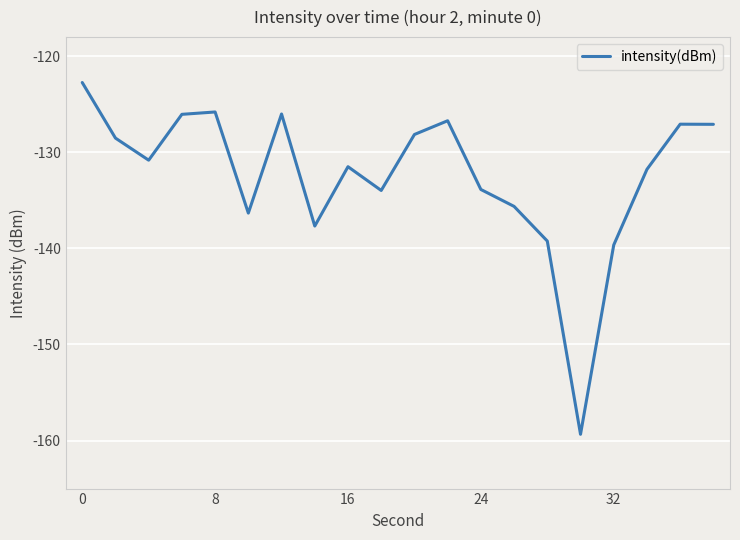

What is the maximum value shown in the chart?

-122.7